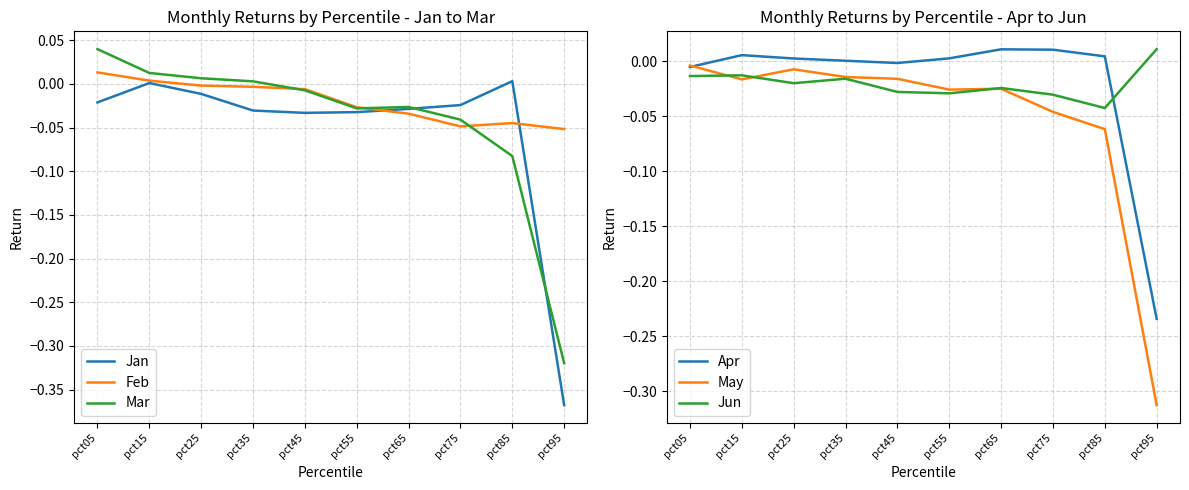

After their last crossing, which series has the higher values: Mar or May?

May